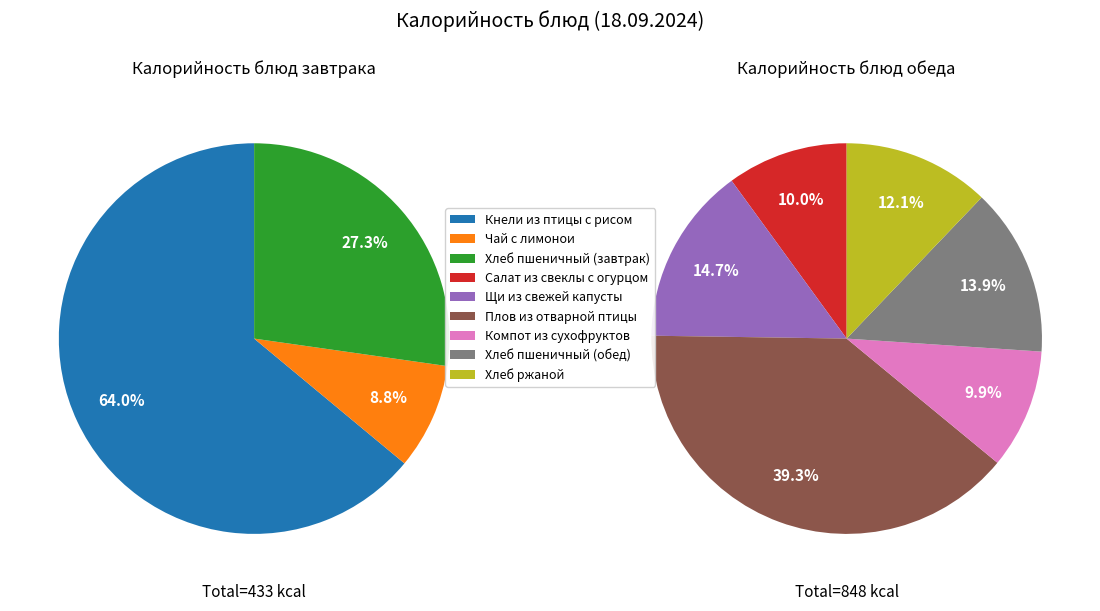

To the nearest percent, what is the combined percentage of Чай с лимонои and Хлеб пшеничный (обед)?

12%